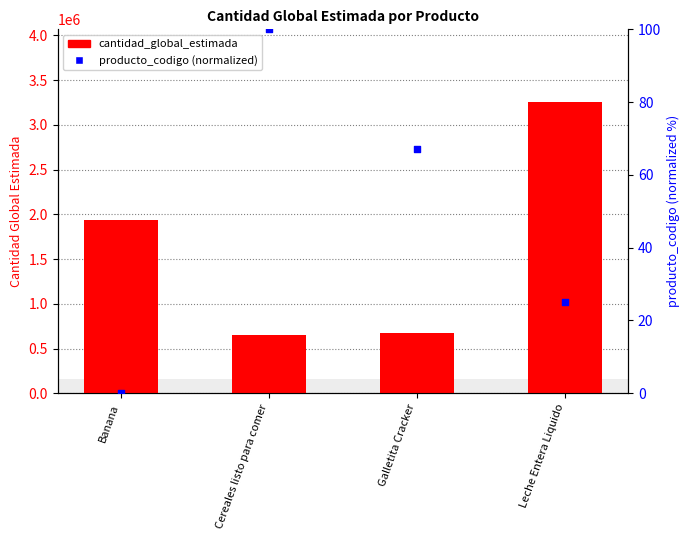

What are all the series names shown in the legend?

cantidad_global_estimada, producto_codigo (normalized)